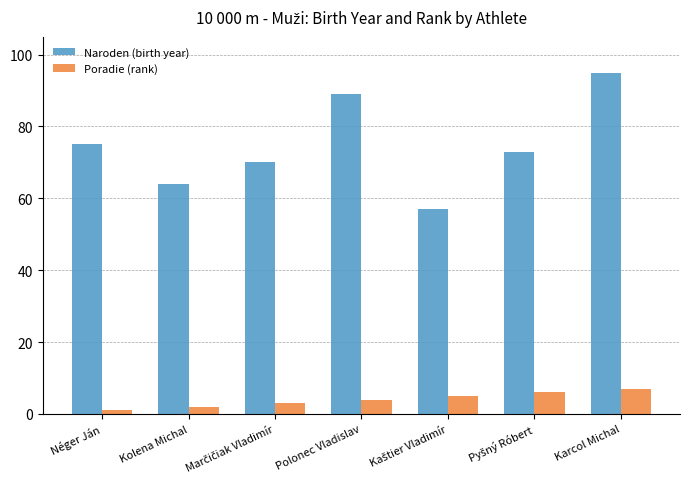

Which series has the widest spread of values?

Naroden (birth year)